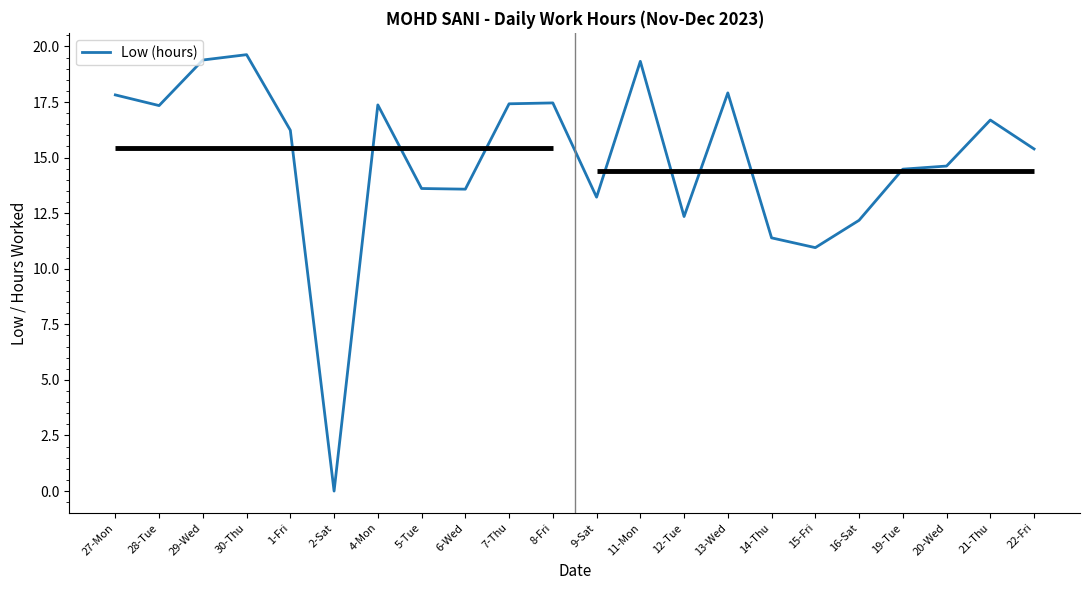

What is the ratio of the value at 11-Mon to the value at 7-Thu?

1.1